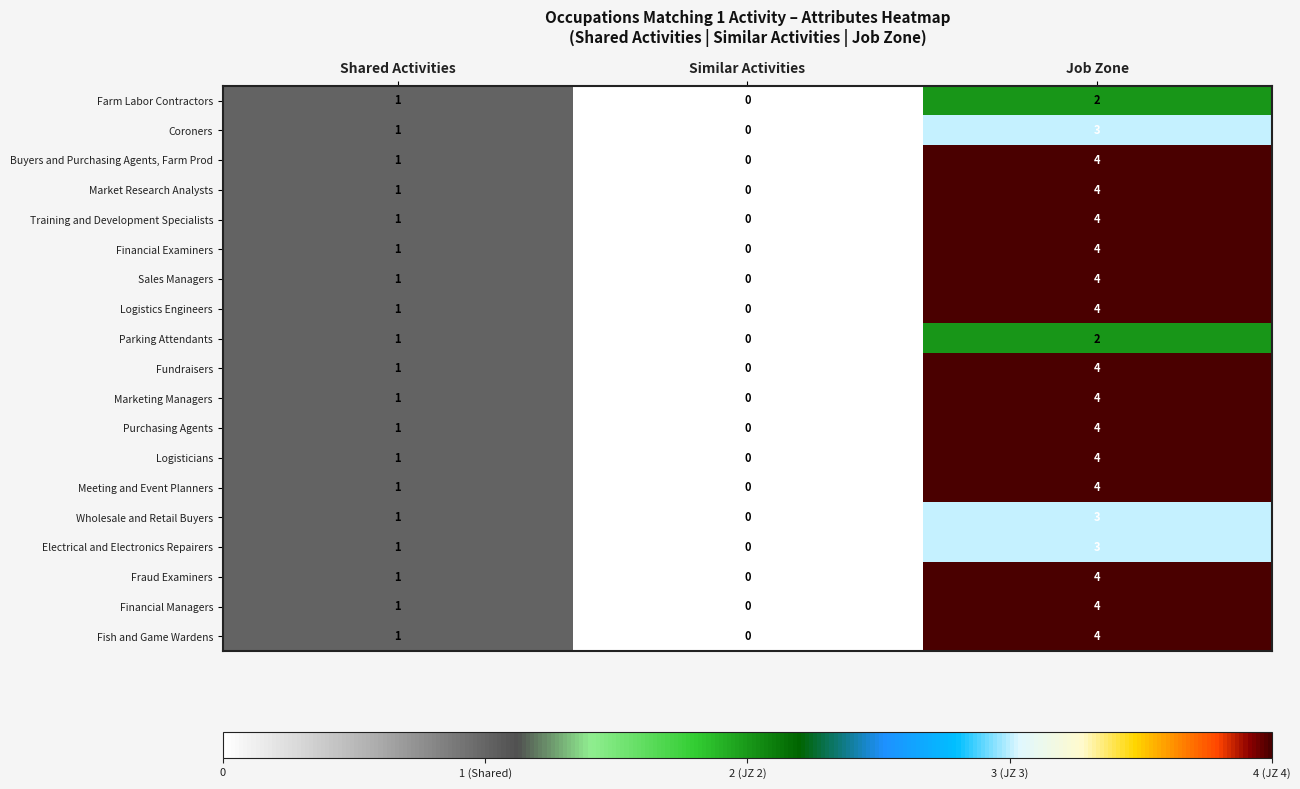

The value of Buyers and Purchasing Agents, Farm Prod at Shared Activities is 2. True or false?

False